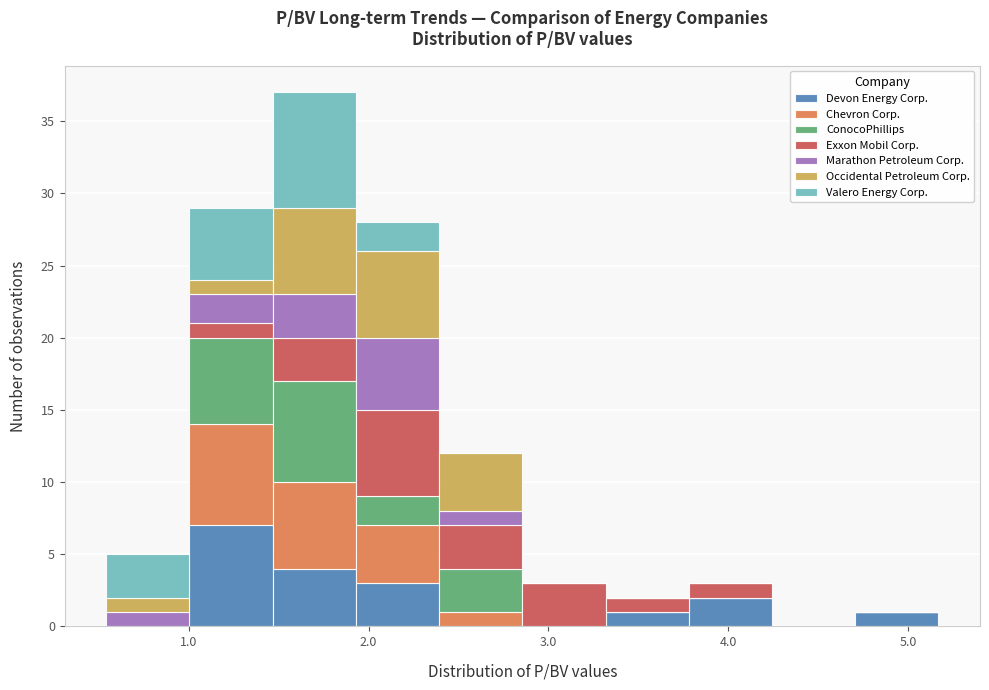

What is the total height of the stacked bar covering 1.0 to 1.5 on the x-axis? Neither the bar edges nor the heights are printed on the chart, so give them approximately, as read against the axes.

29